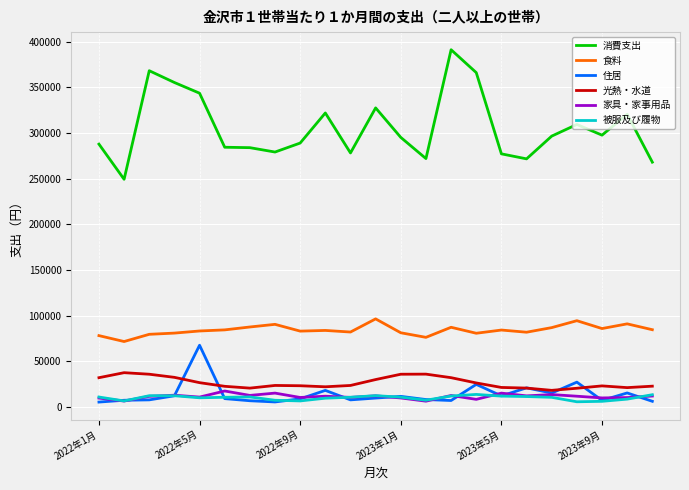

Which series has the largest total across all categories?

消費支出